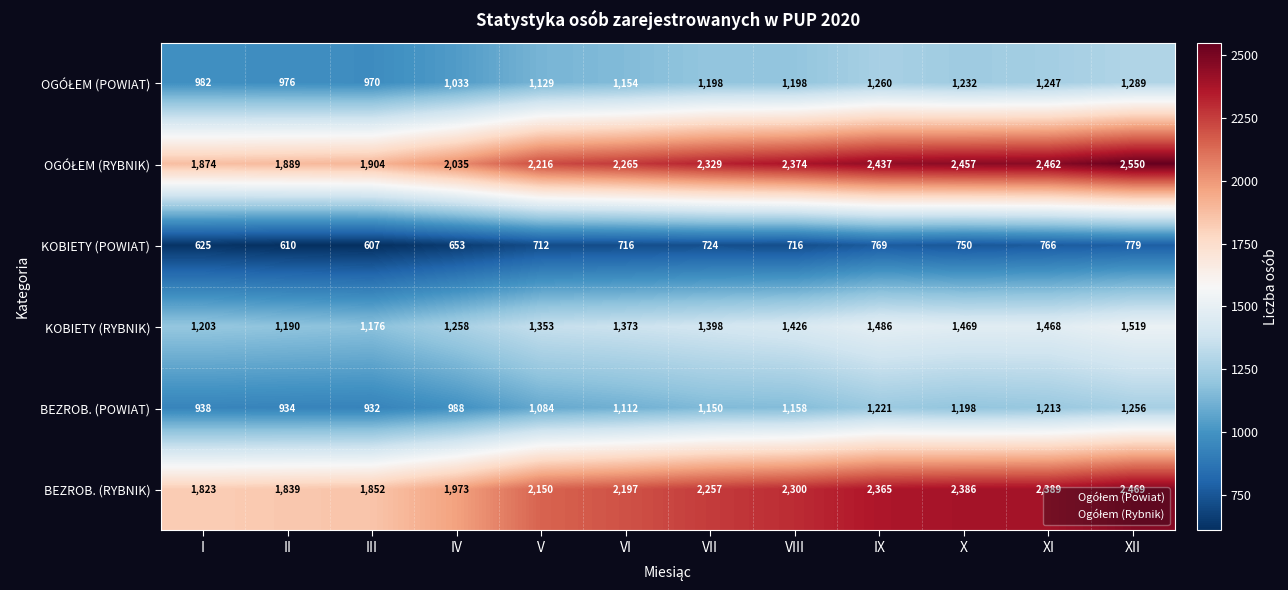

What is the average value of the BEZROB. (POWIAT) series?

1099